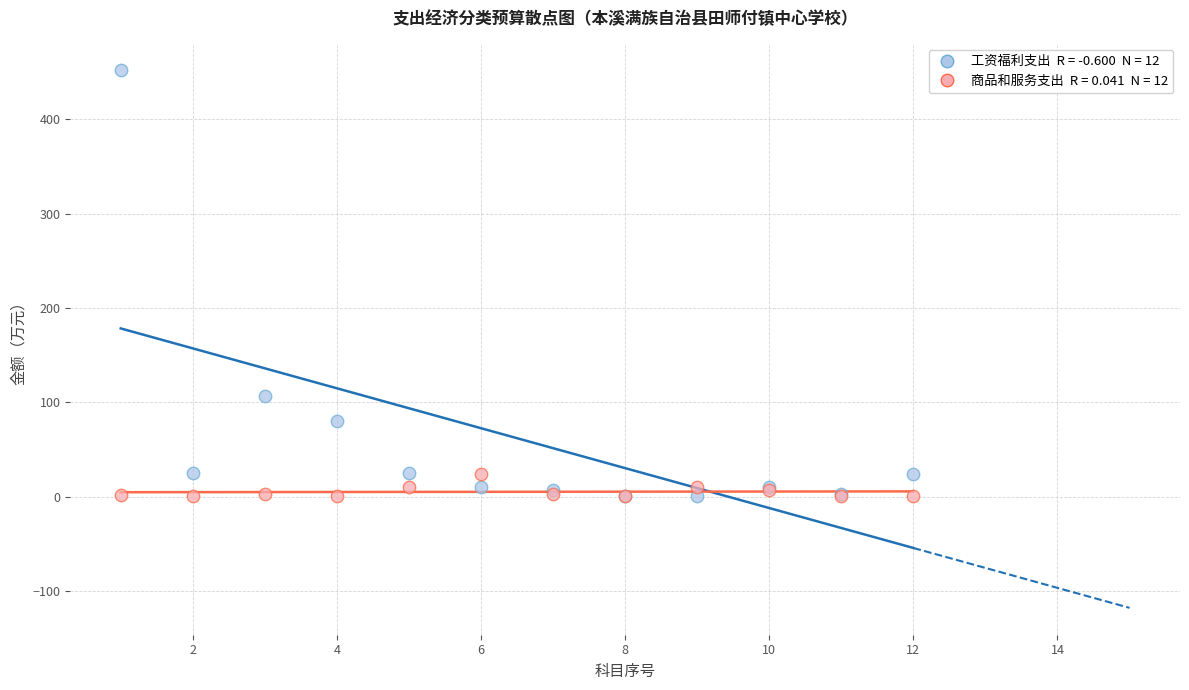

Across all series, what Y value is closest to 225?

106.7